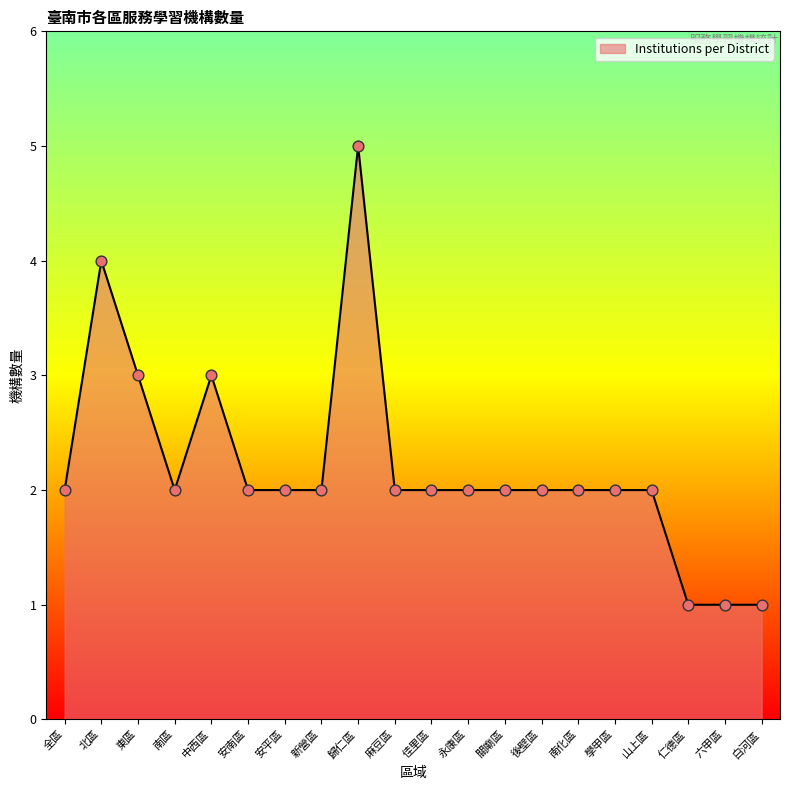

Which has a higher value, 北區 or 麻豆區?

北區